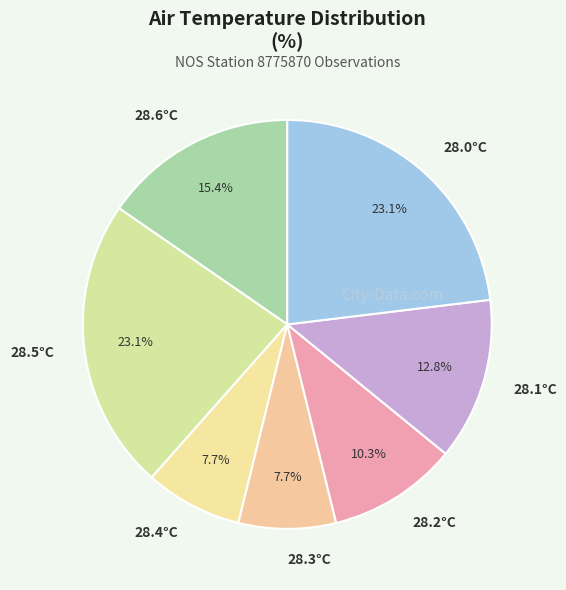

Approximately how many times larger is the value at 28.0°C compared to 28.6°C?

1.5